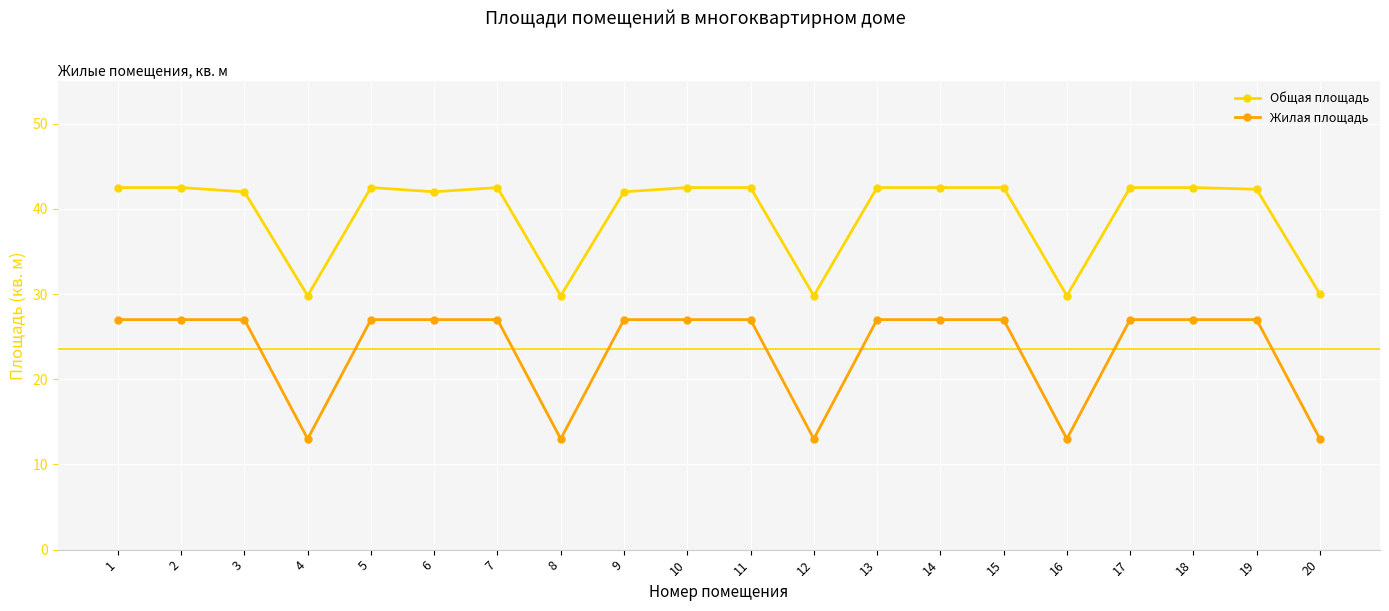

What is the difference between the maximum and minimum values in the Общая площадь series?

12.7